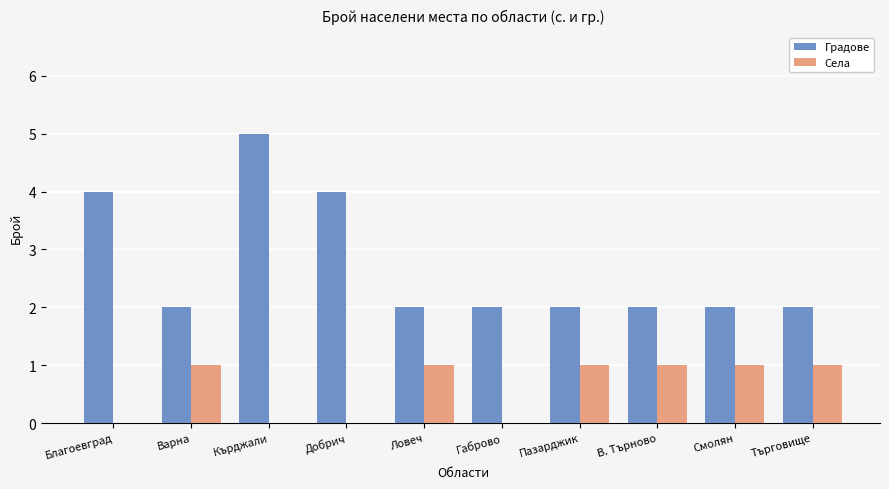

The value of Градове at В. Търново is 3. True or false?

False